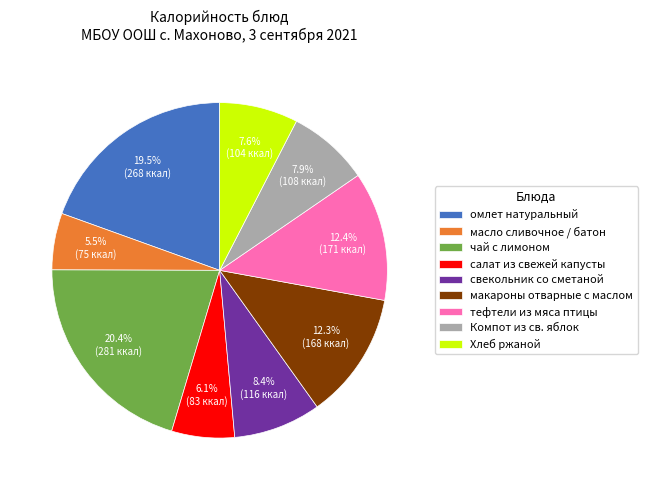

What percentage is the тефтели из мяса птицы slice, to the nearest percent?

12%